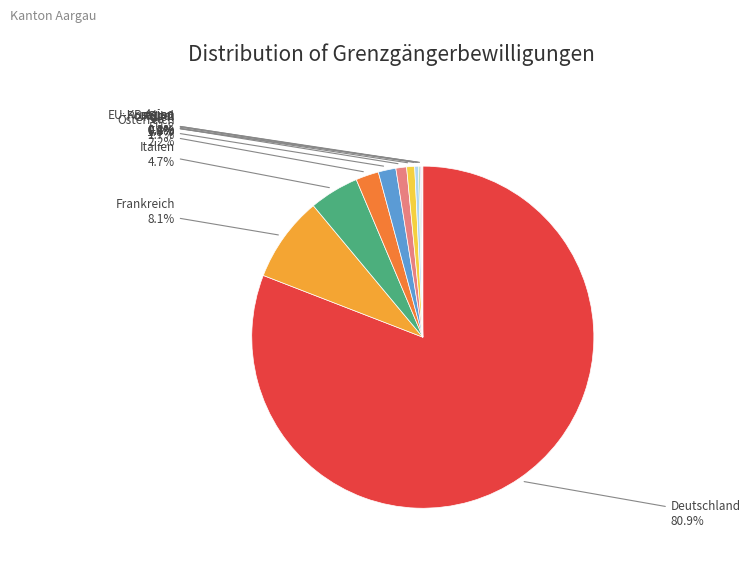

Is there any slice that represents more than half of the pie?

Yes